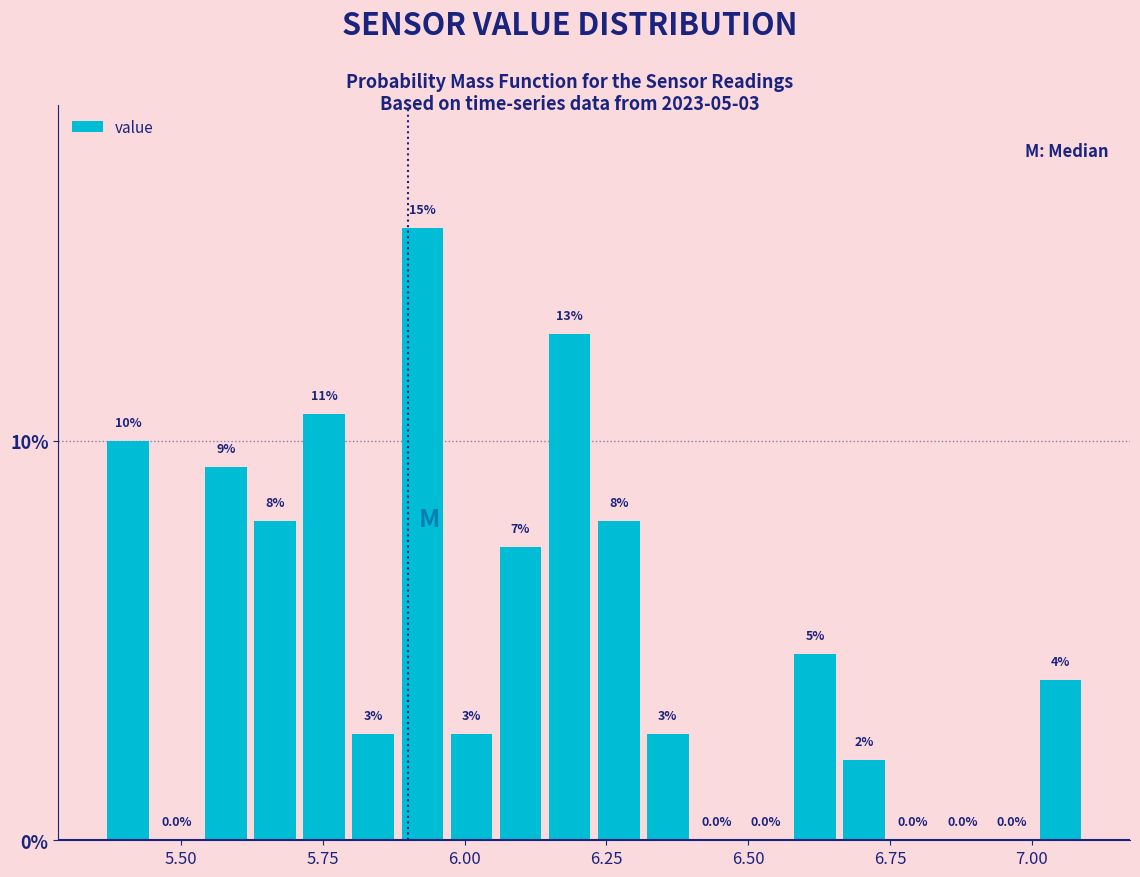

Around what value on the x-axis is the tallest bar? Give the approximate position of its centre, as read against the axis.

5.95